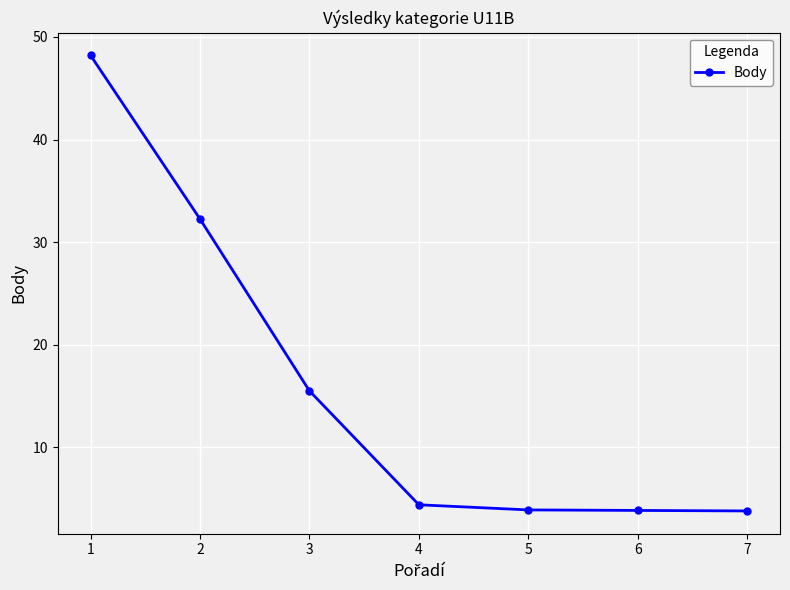

What is the average value?

16.0